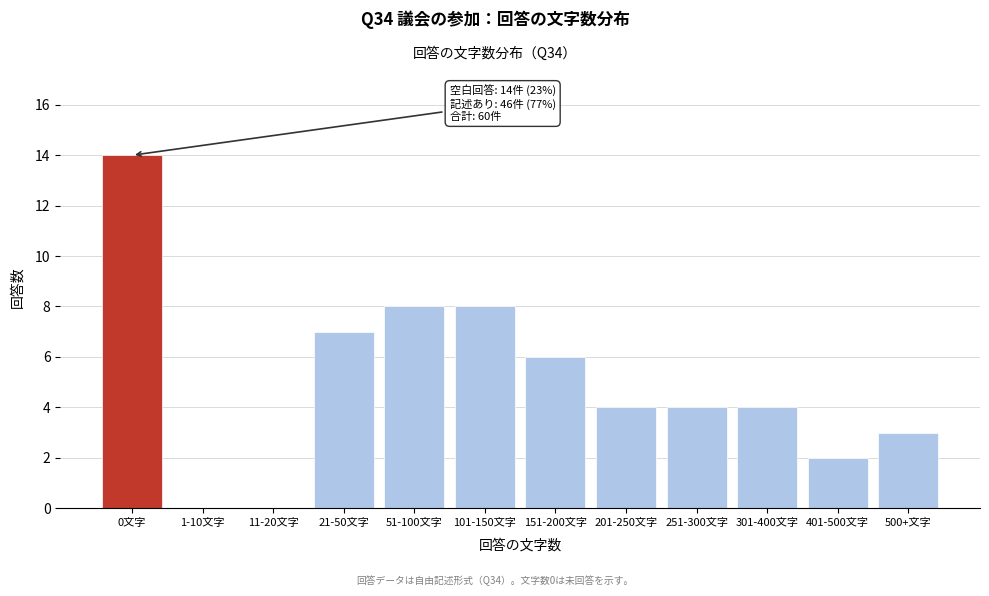

Reading right to left, extract all data points from this chart.

500+文字=3	401-500文字=2	301-400文字=4	251-300文字=4	201-250文字=4	151-200文字=6	101-150文字=8	51-100文字=8	21-50文字=7	11-20文字=0	1-10文字=0	0文字=14